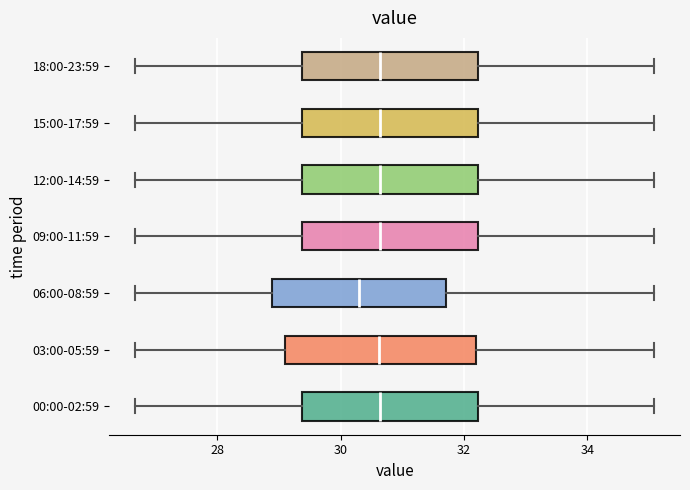

Which box has the furthest to the left median line?

06:00-08:59